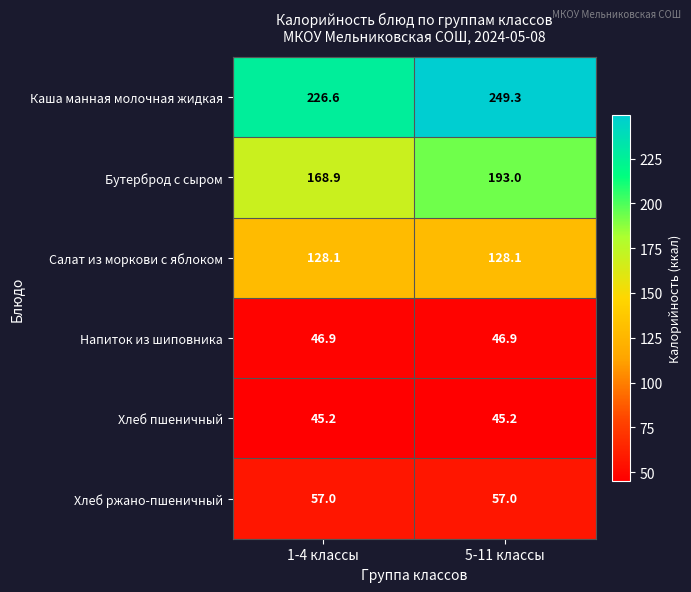

Is it true that Салат из моркови с яблоком equals 59.8 at 1-4 классы?

False